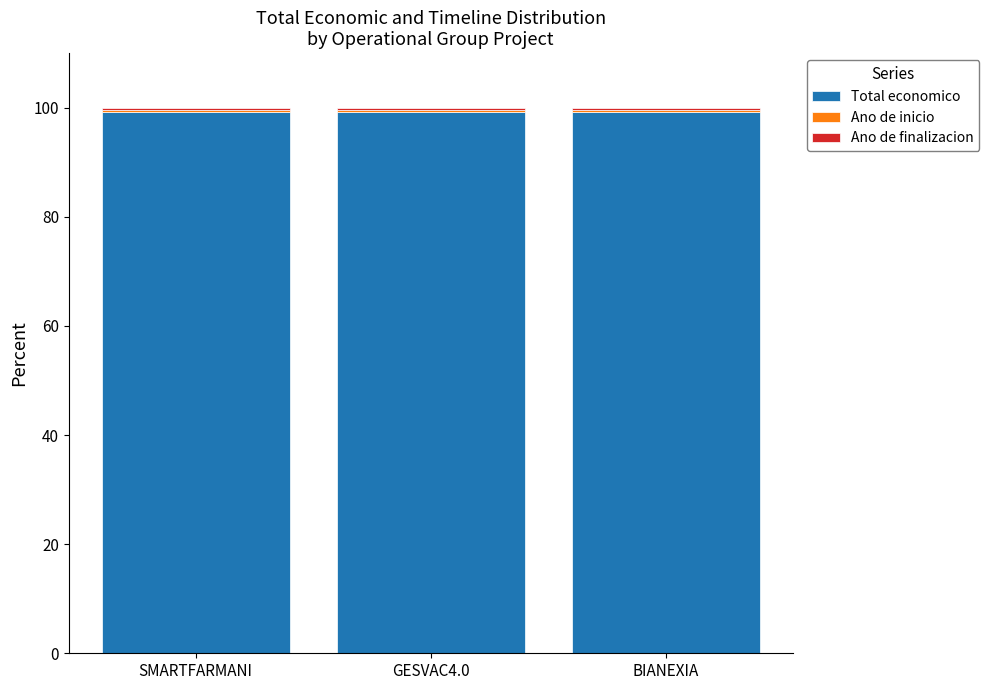

What is the maximum value for Total economico?

99.3